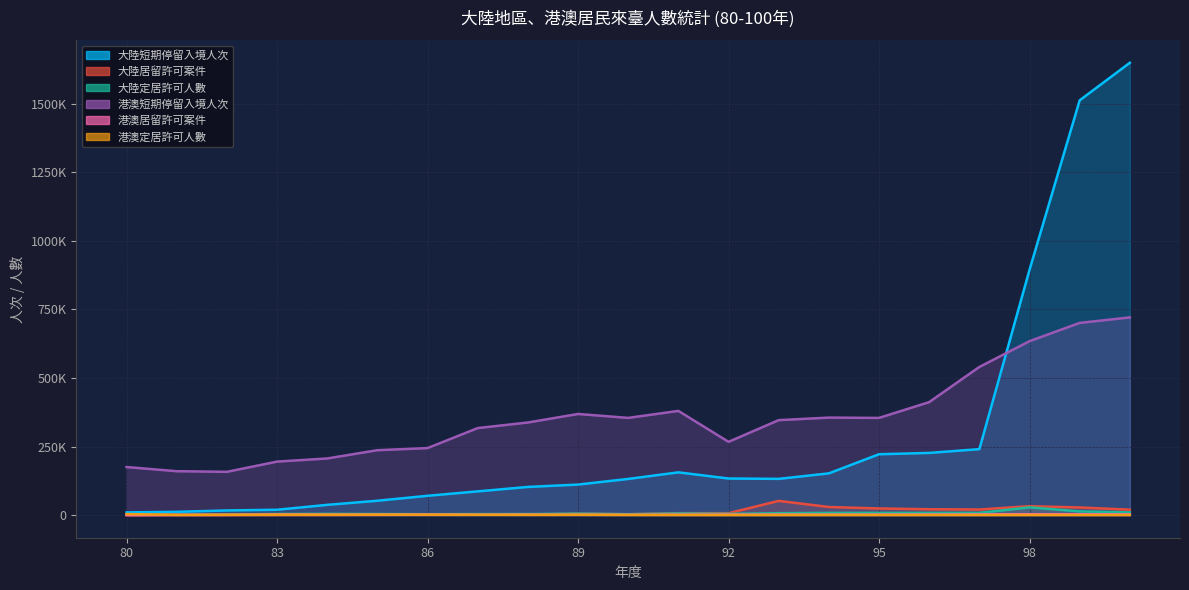

How many values in the 大陸定居許可人數 series are below 4466?

10